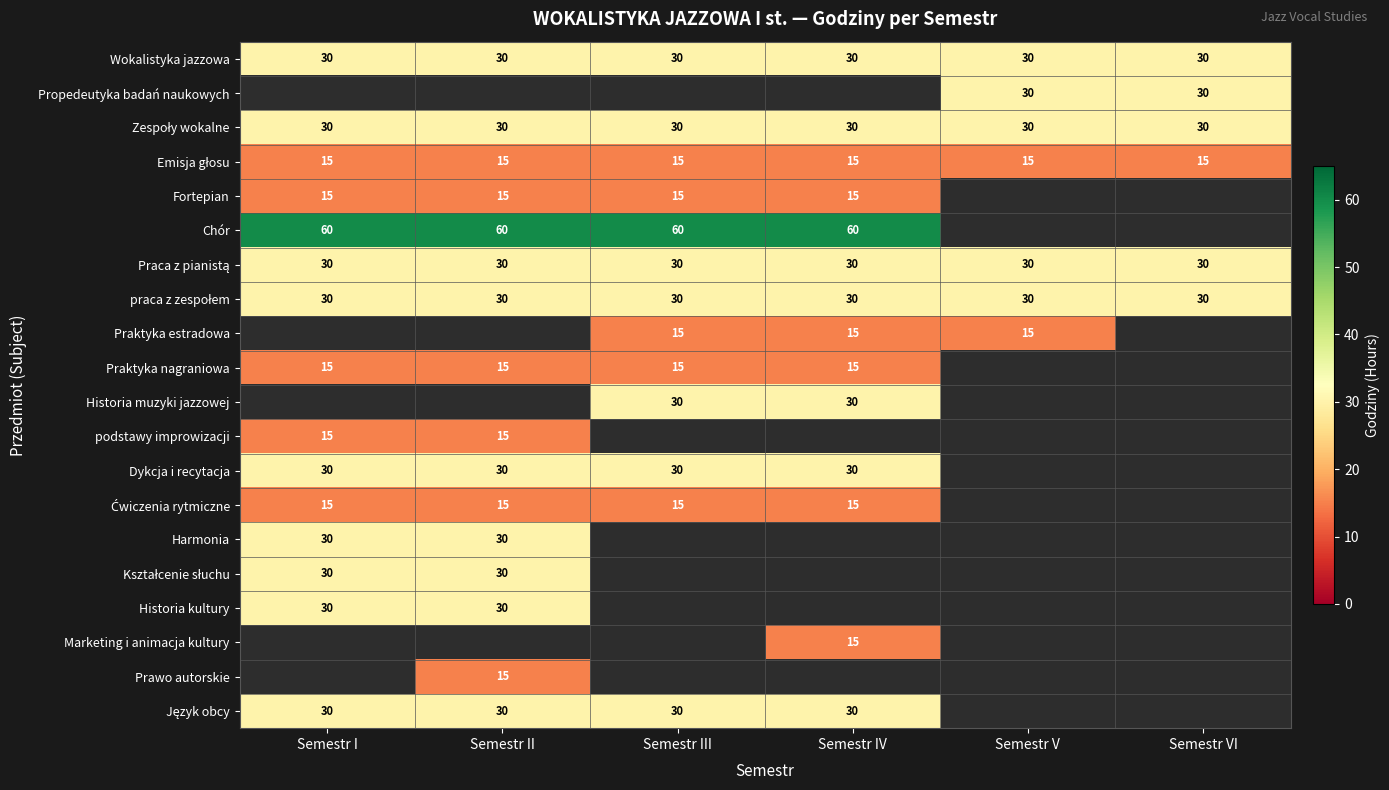

The value of Praktyka nagraniowa at Semestr III is 15.0. True or false?

True